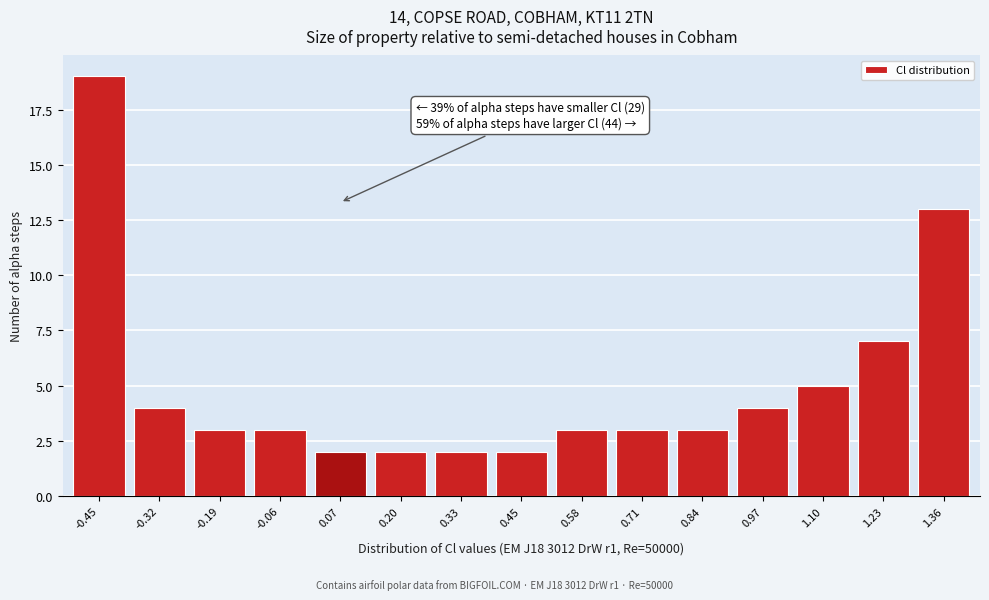

Reading left to right, list all the values displayed in this chart.

-0.45=19	-0.32=4	-0.19=3	-0.06=3	0.07=2	0.20=2	0.33=2	0.45=2	0.58=3	0.71=3	0.84=3	0.97=4	1.10=5	1.23=7	1.36=13